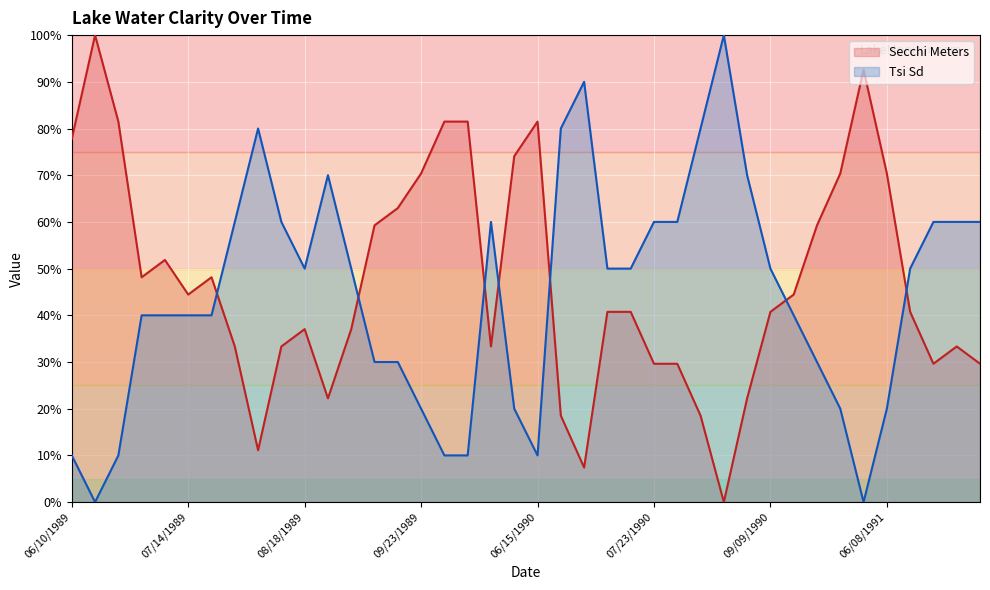

At how many categories does at least one series exceed 83?

4